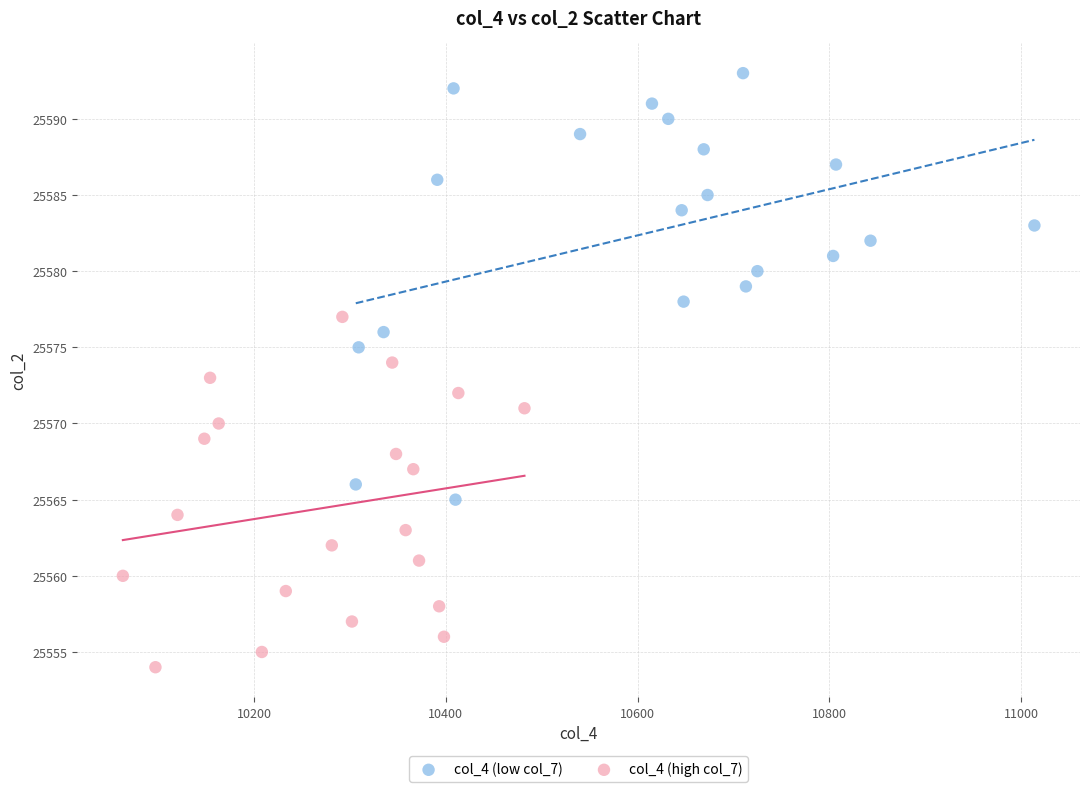

Which series reaches the maximum Y coordinate?

col_4 (low col_7)